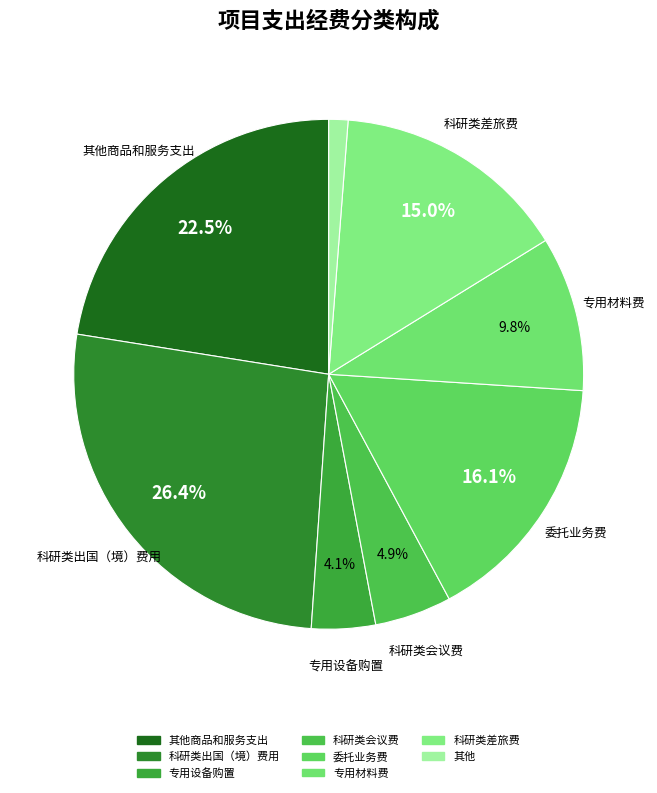

Count the number of slices in the pie.

8